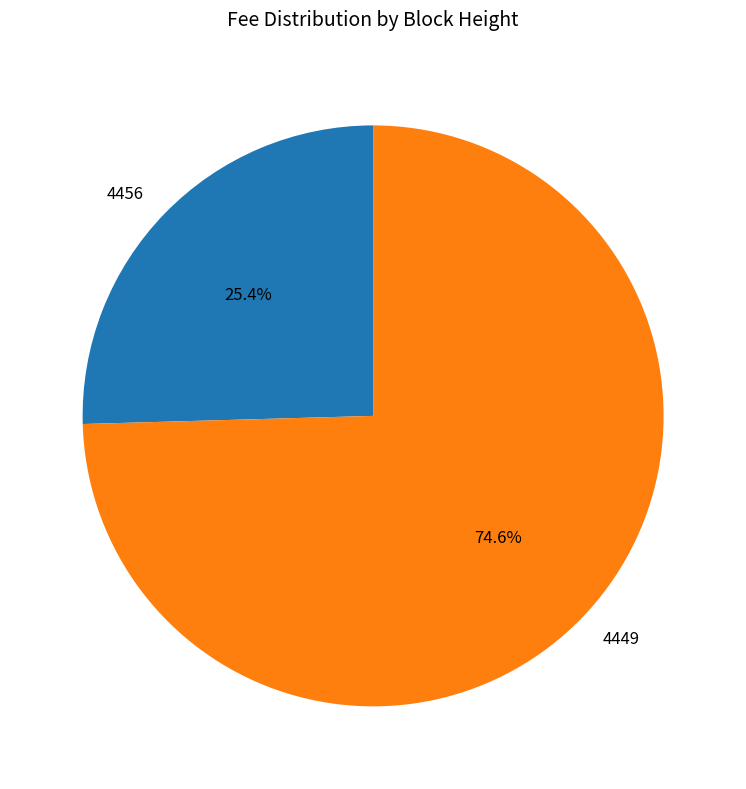

How many segments does this pie chart have?

2